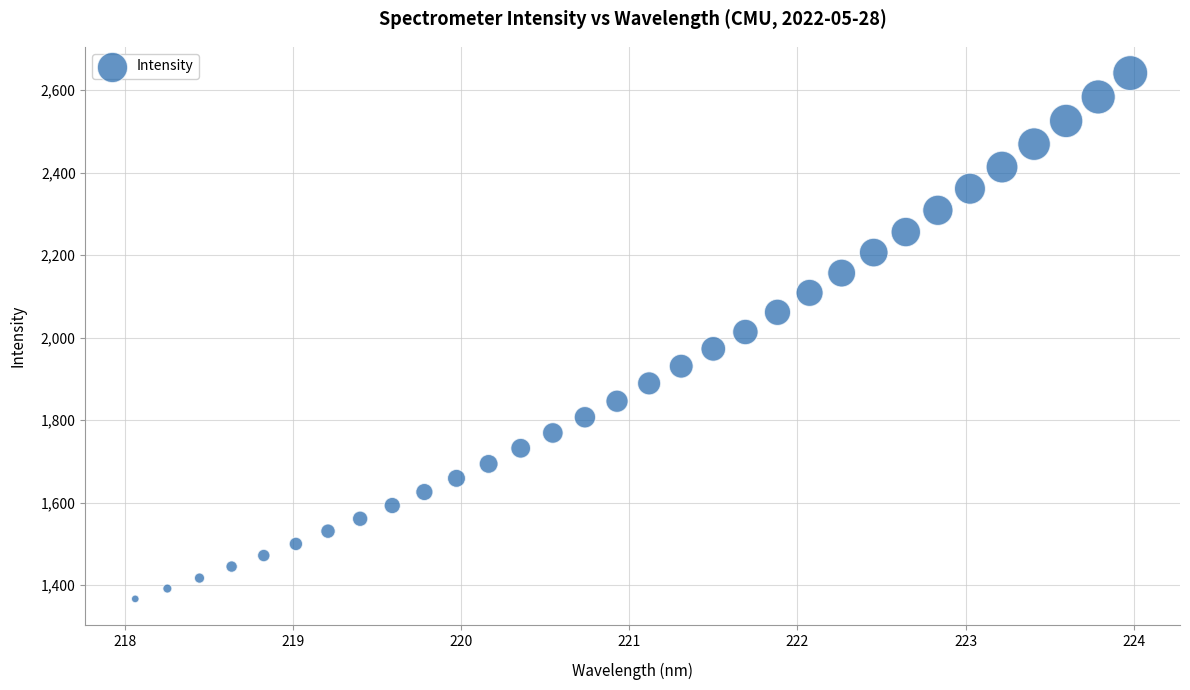

What is the range of X values (max minus min)?

5.9